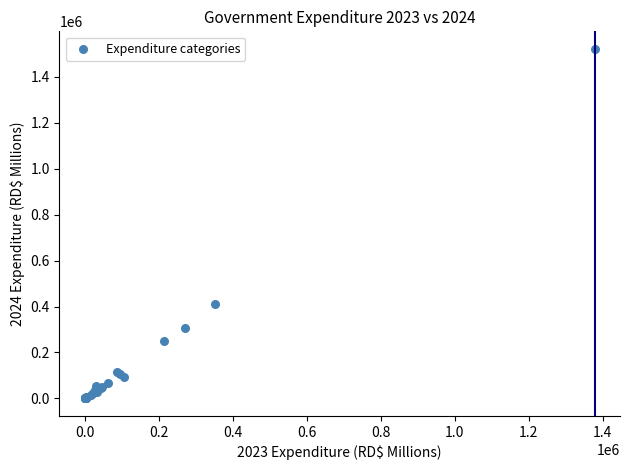

What Y value in the scatter plot is closest to 761222?

409709.6